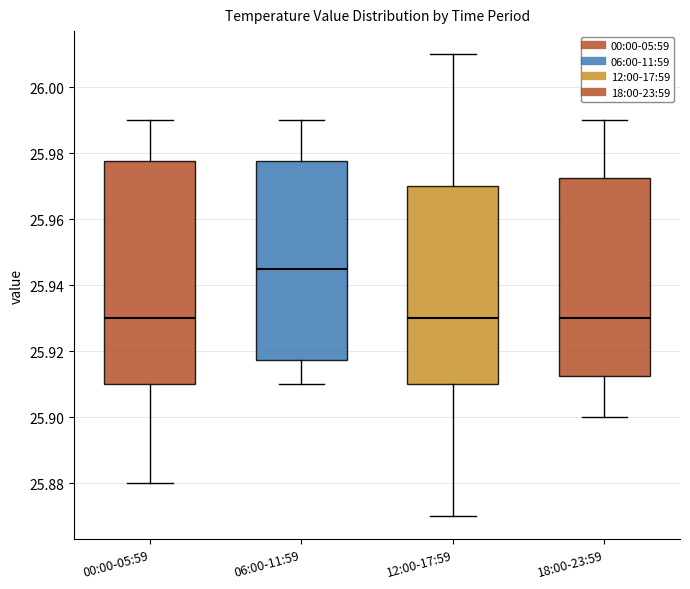

Reading left to right, read every box against the y-axis: the position of its median line, the range the box covers, and the ends of its whiskers. The values are not printed on the chart, so give them approximately, as read against the axis.

00:00-05:59: median 25.930, box 25.910 to 25.978, whiskers 25.880 to 25.990
06:00-11:59: median 25.946, box 25.918 to 25.978, whiskers 25.910 to 25.990
12:00-17:59: median 25.930, box 25.910 to 25.970, whiskers 25.870 to 26.010
18:00-23:59: median 25.930, box 25.912 to 25.972, whiskers 25.900 to 25.990